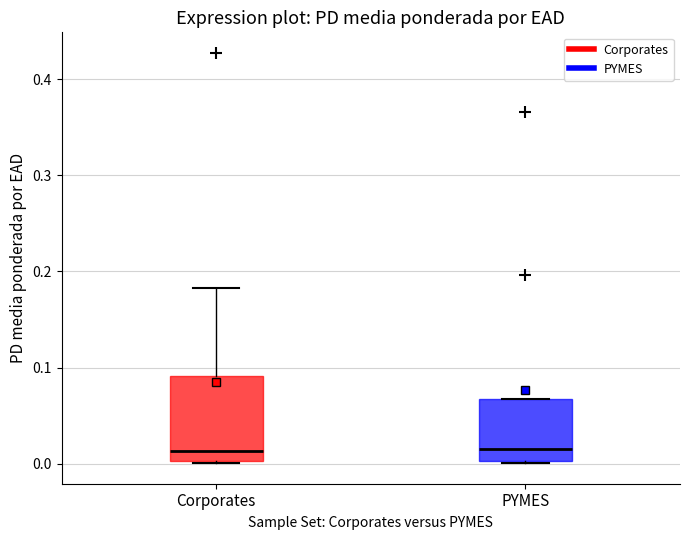

Comparing the boxes themselves (not the whiskers), which one is the tallest?

Corporates